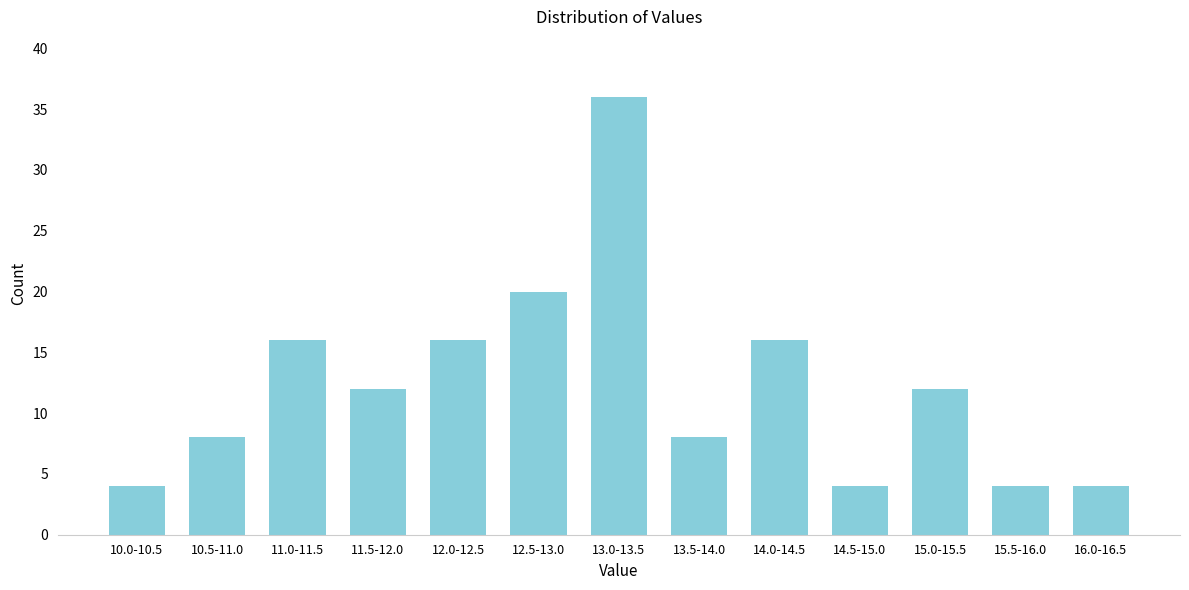

Reading left to right, extract all data points from this chart.

4	8	16	12	16	20	36	8	16	4	12	4	4